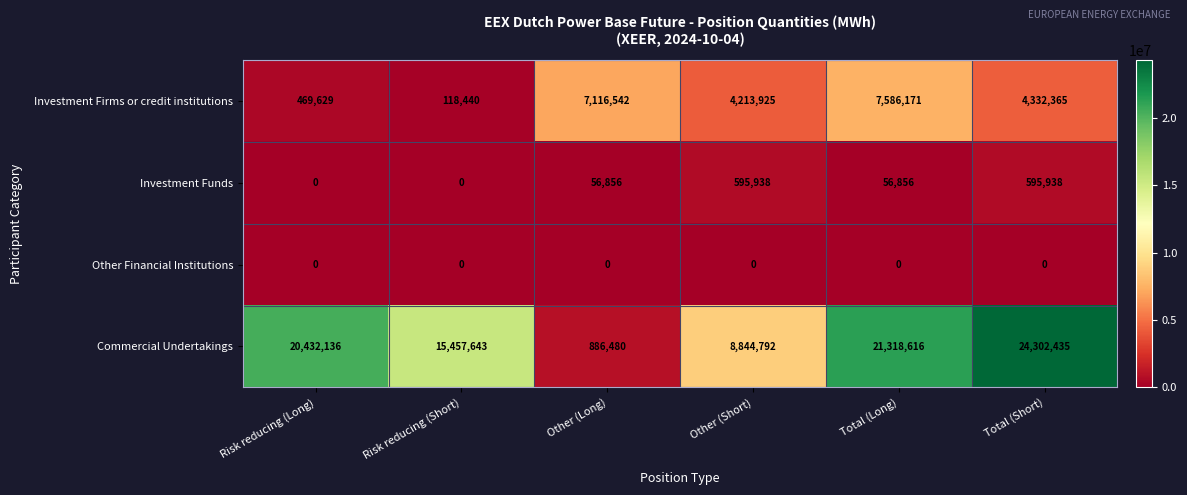

True or false: Investment Firms or credit institutions has a value of 118440 at Risk reducing (Short).

True